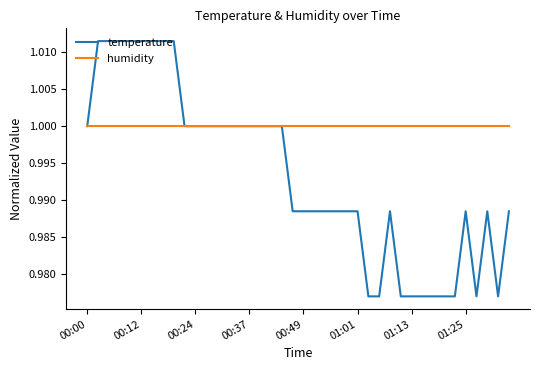

Which series has the widest spread of values?

temperature